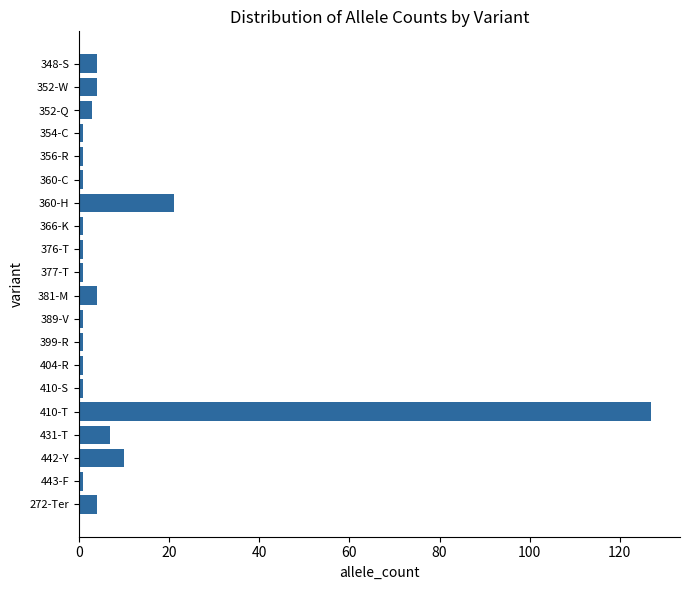

Where is the data nearest to the value 64?

360-H